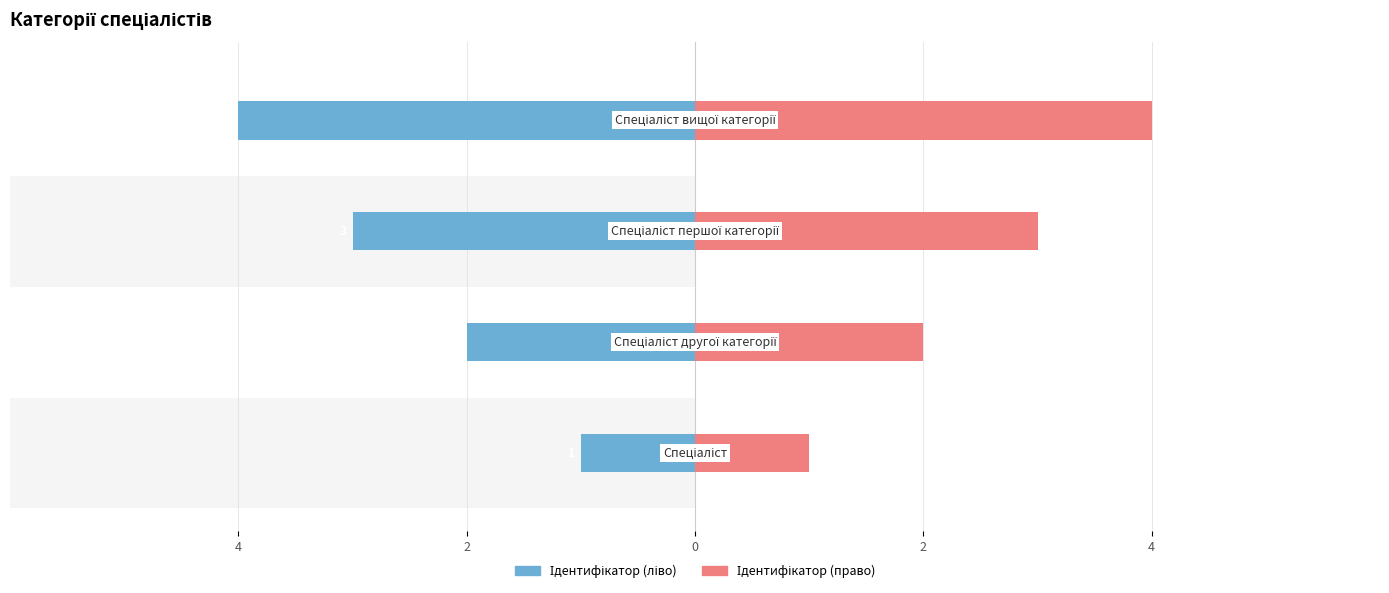

True or false: Ідентифікатор (ліво) has a value of -3 at 2.

False